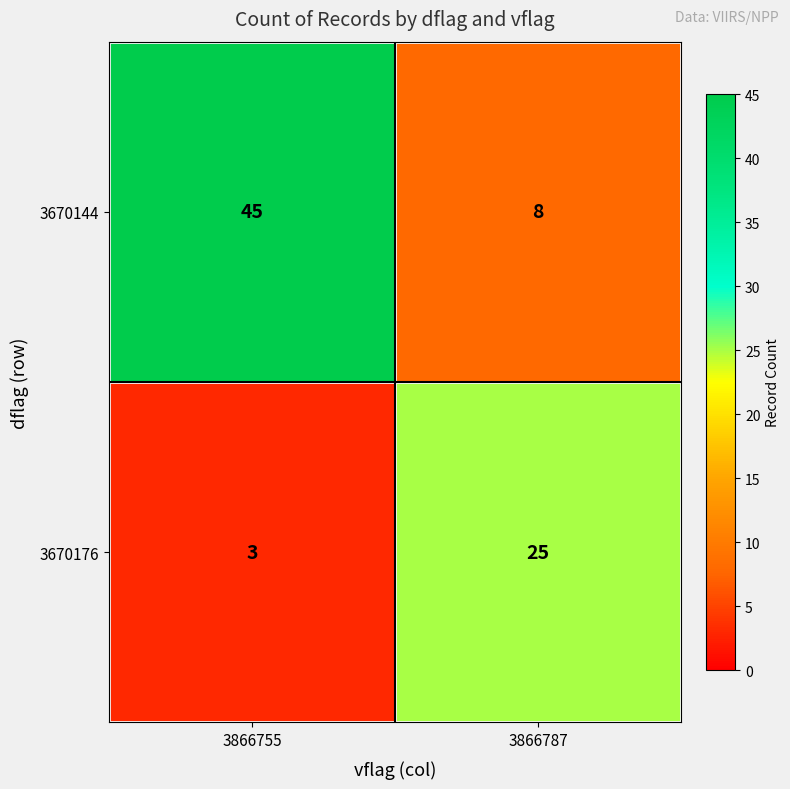

How many data points in 3670144 are less than 45?

1